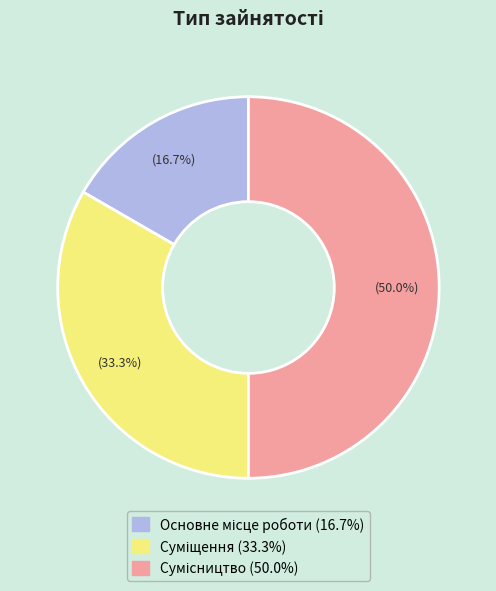

To the nearest percent, what is the difference between the largest and smallest slice percentages?

33%